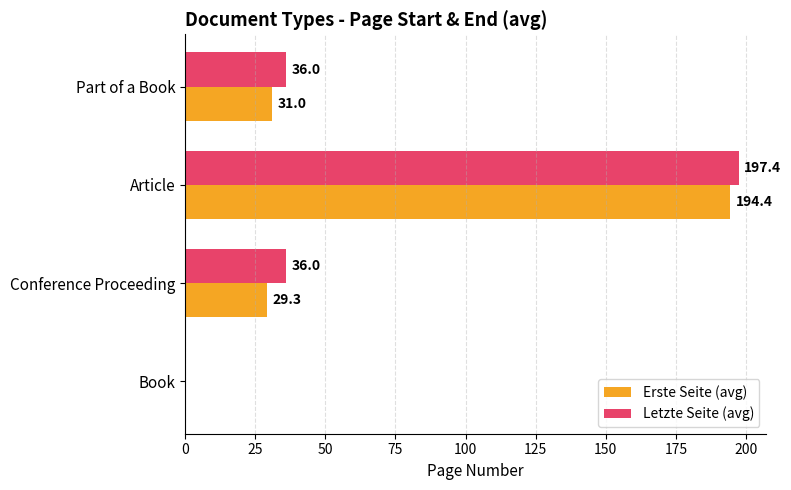

What are all the series names shown in the legend?

Erste Seite (avg), Letzte Seite (avg)